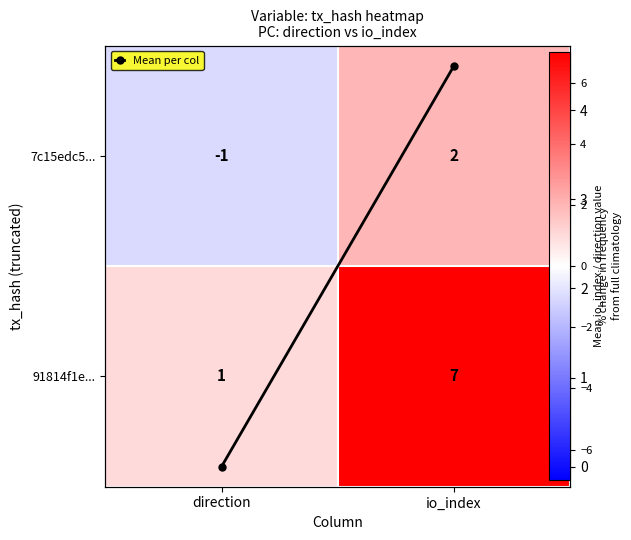

How many 7c15edc5... values are between -1 and 2?

2